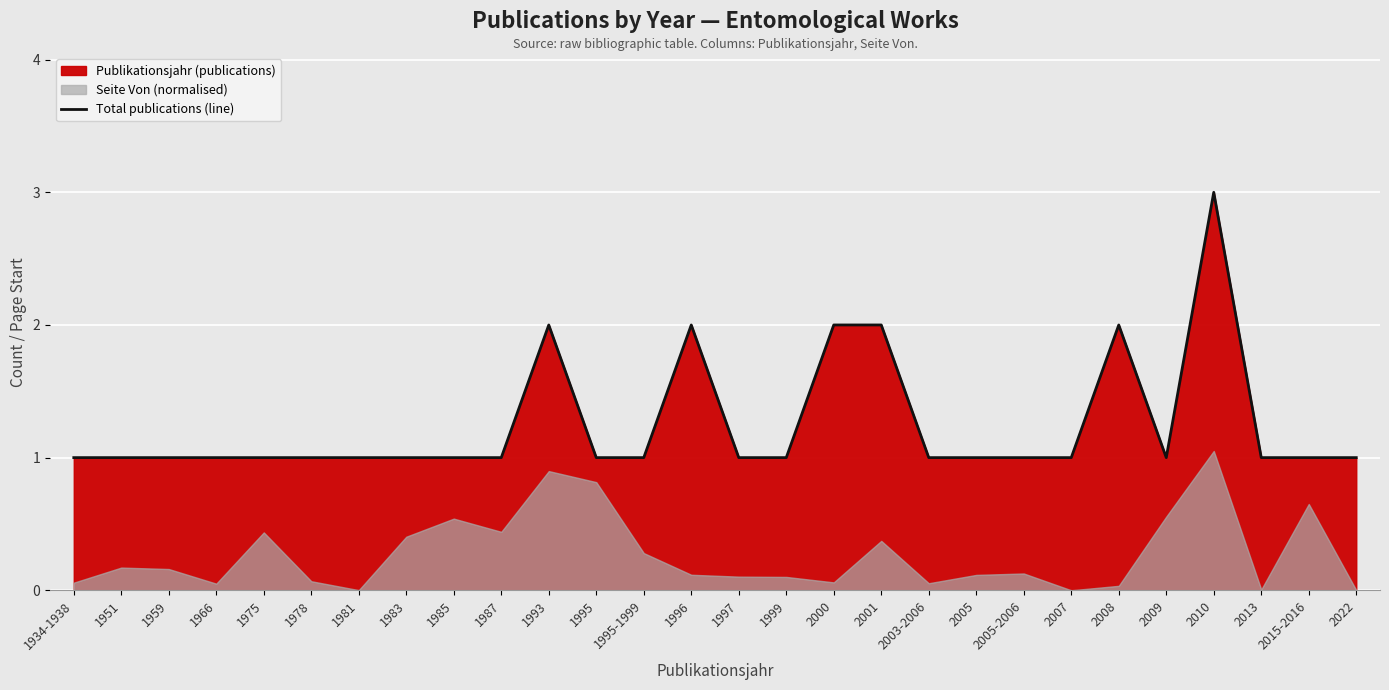

At which category does the data reach its first local valley?

2009